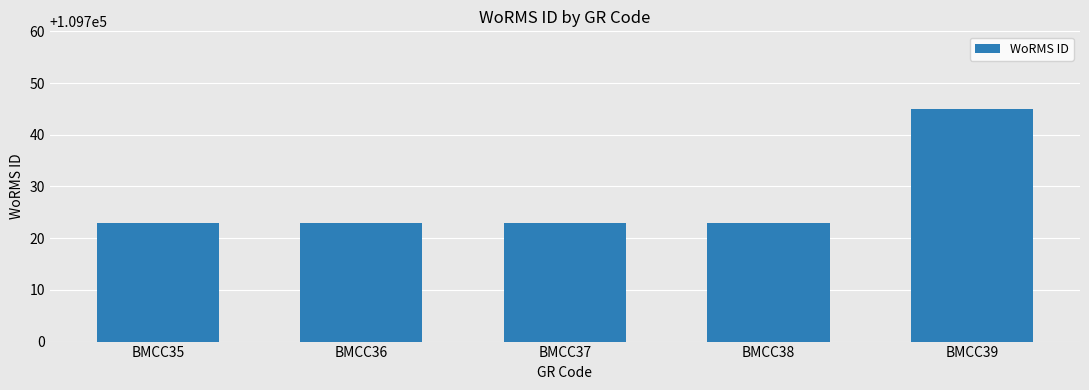

The value at BMCC37 is 59774. True or false?

False